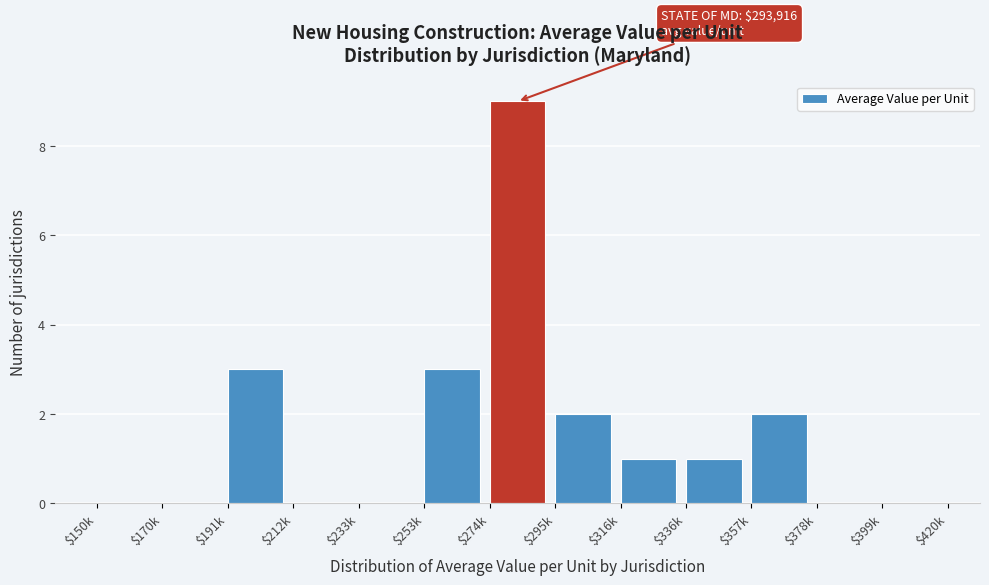

The value at $150k is 3. True or false?

False